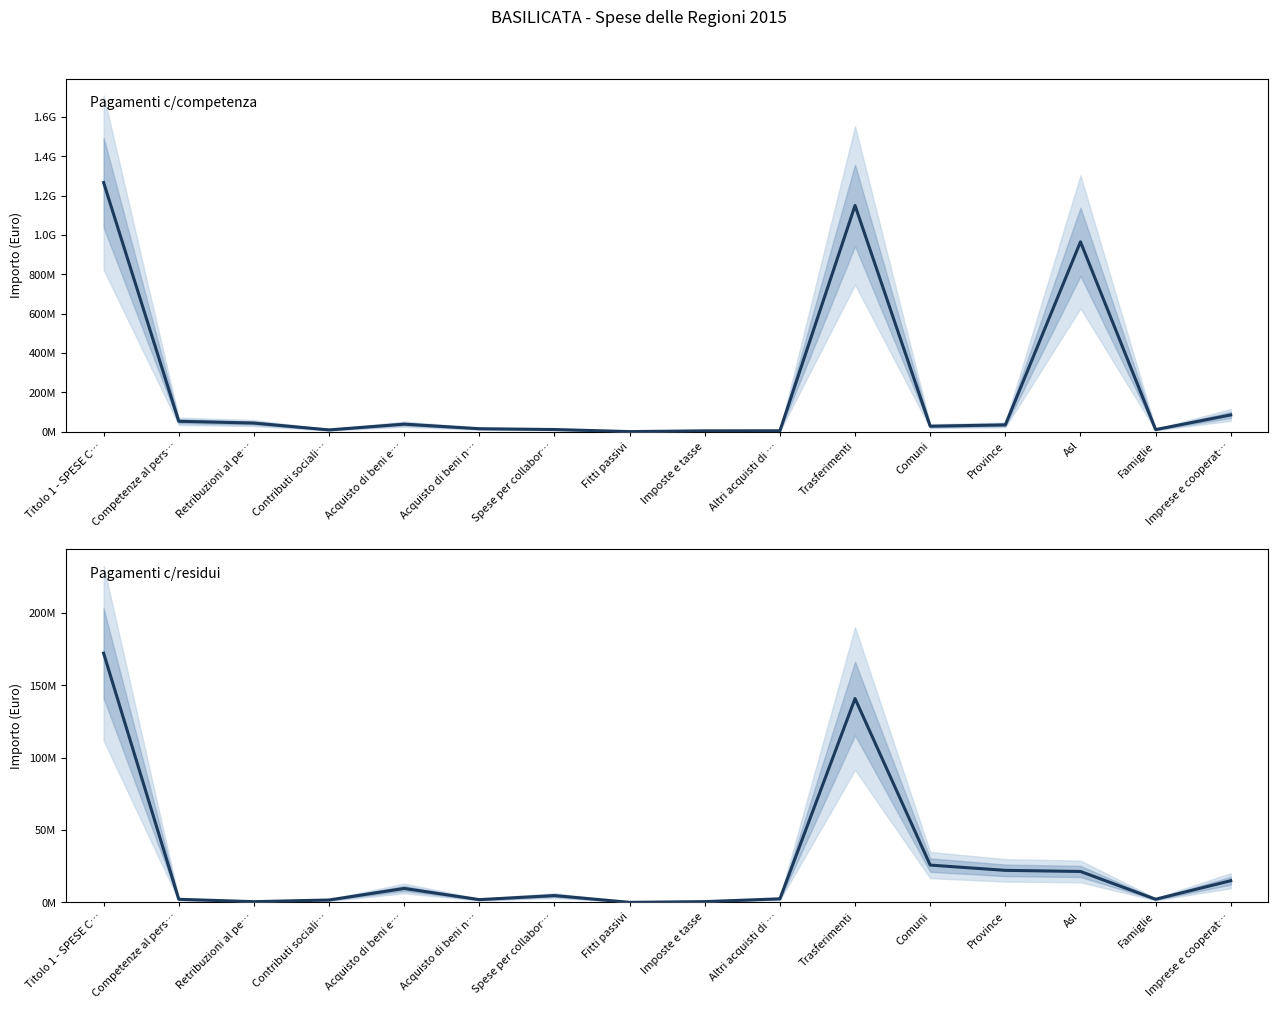

List the series in order of their overall mean, lowest first.

Pagamenti c/residui, Pagamenti c/competenza